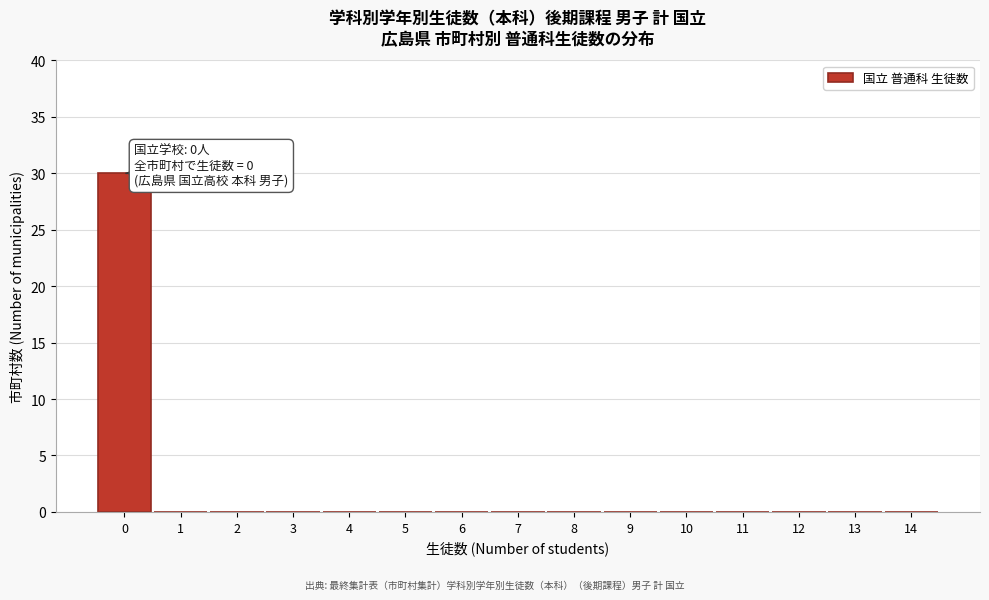

Reading left to right, what are all the values shown in this chart?

0=30	1=0	2=0	3=0	4=0	5=0	6=0	7=0	8=0	9=0	10=0	11=0	12=0	13=0	14=0